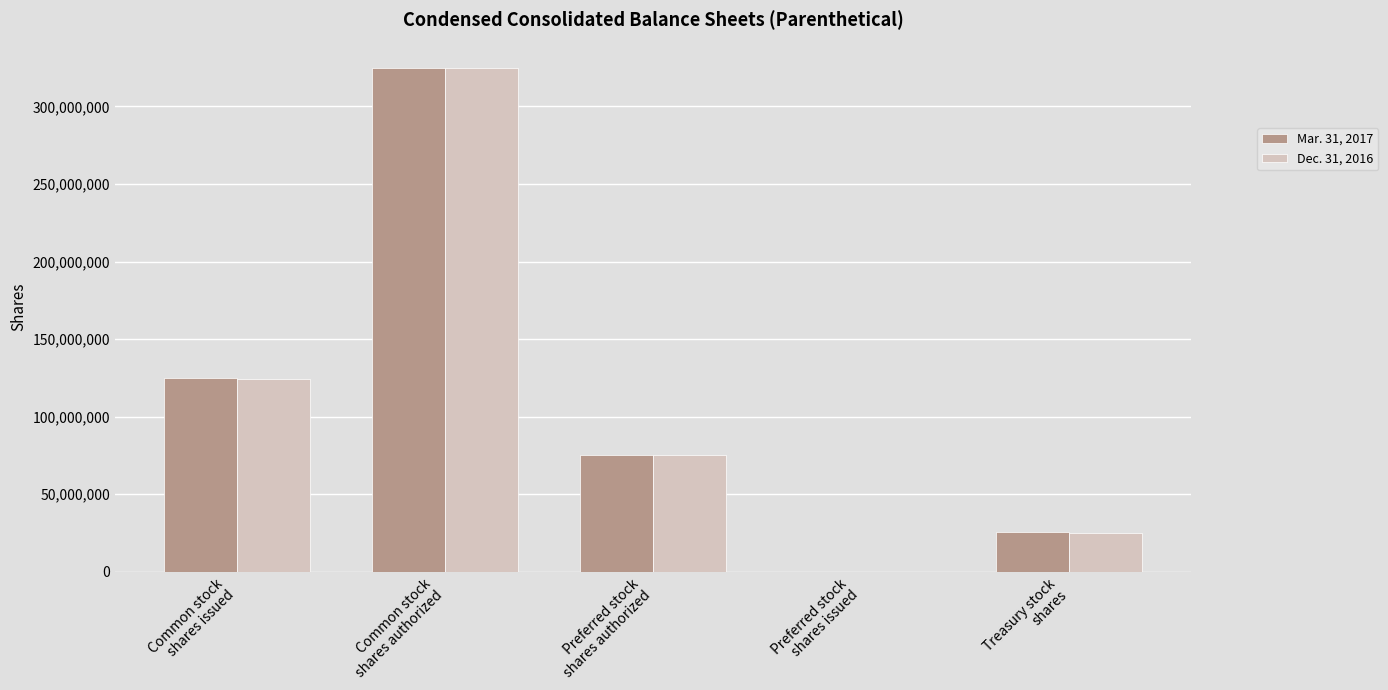

What is the maximum value shown in the chart?

325000000